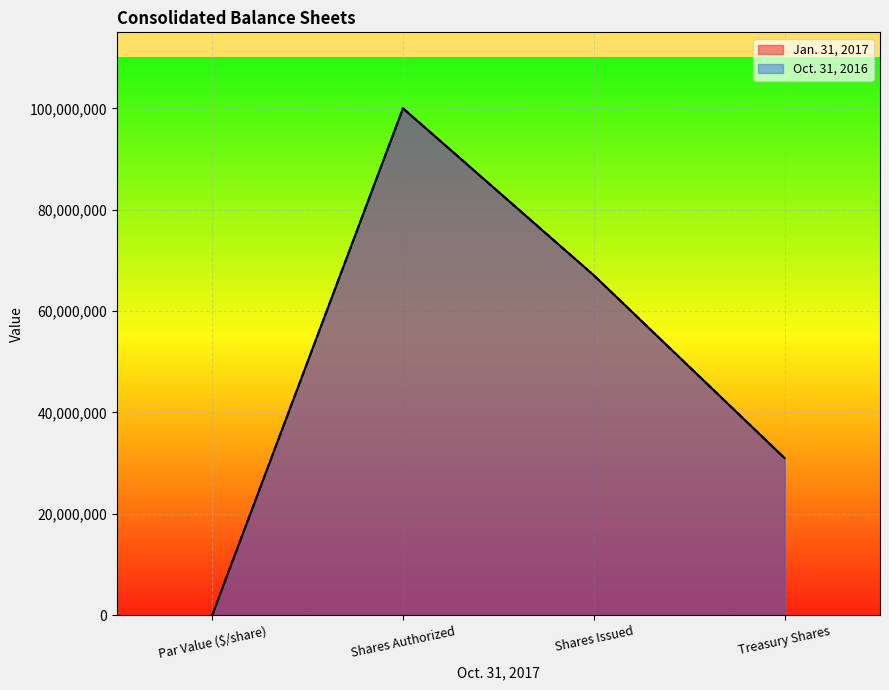

Reading left to right, transcribe all the data shown in this chart.

Jan. 31, 2017: 1	100000000	67060000	30984000
Oct. 31, 2016: 1	100000000	67060000	30984000